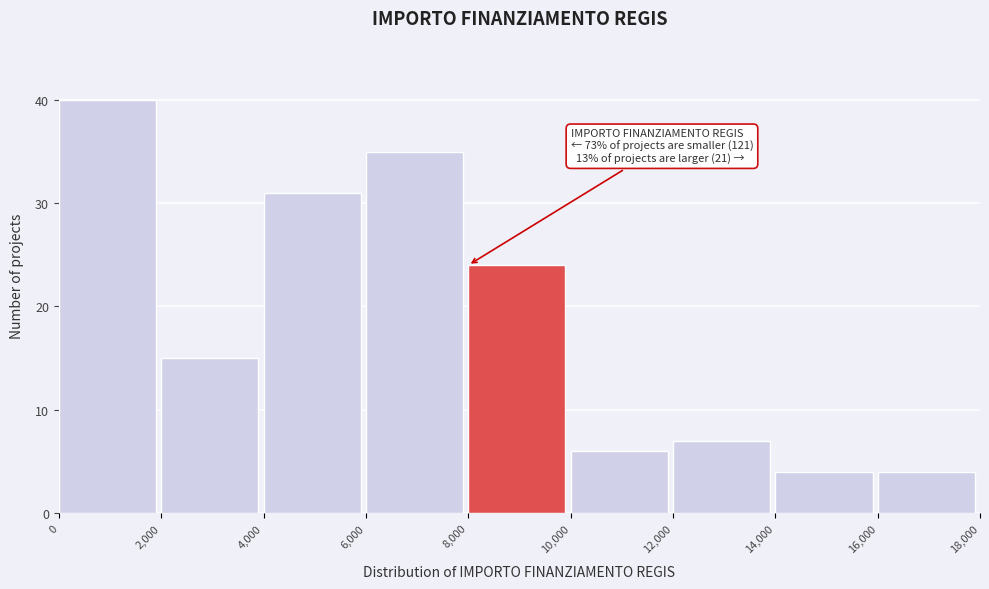

Over which range of the x-axis is the bar tallest?

0 to 2,000